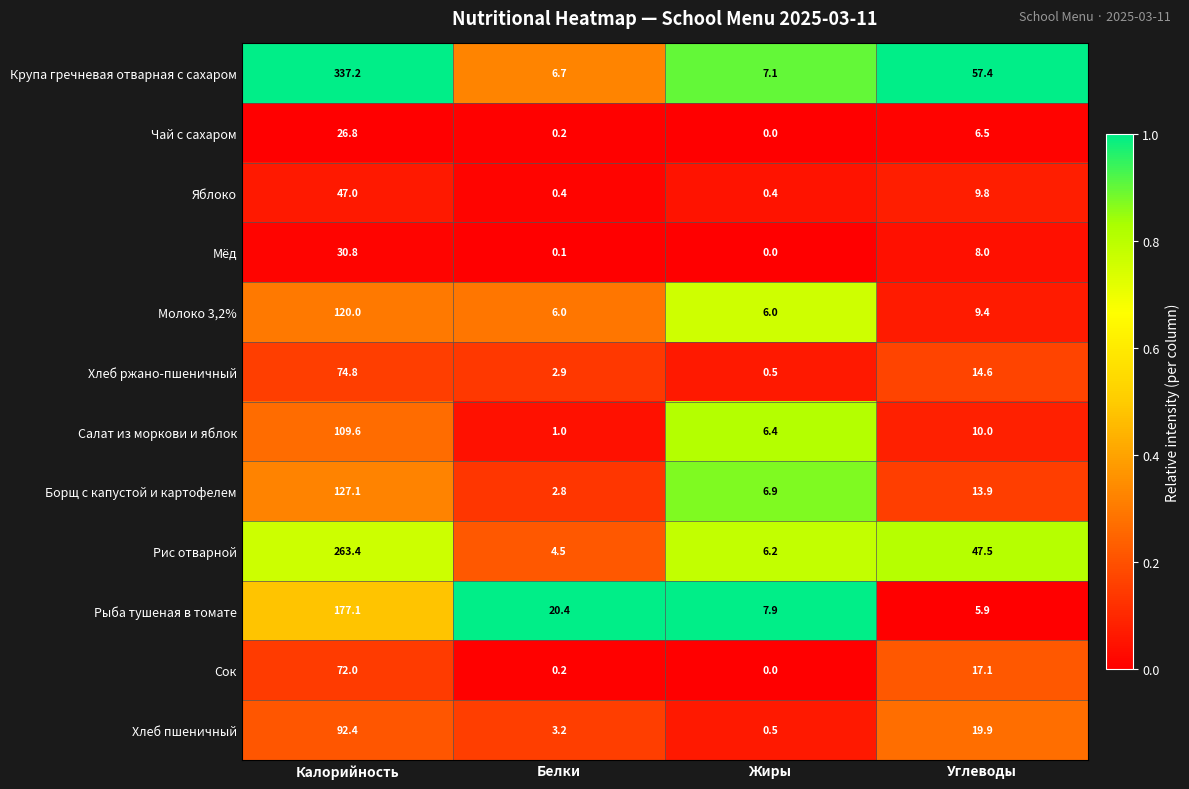

The value of Яблоко at Углеводы is 9.8. True or false?

True